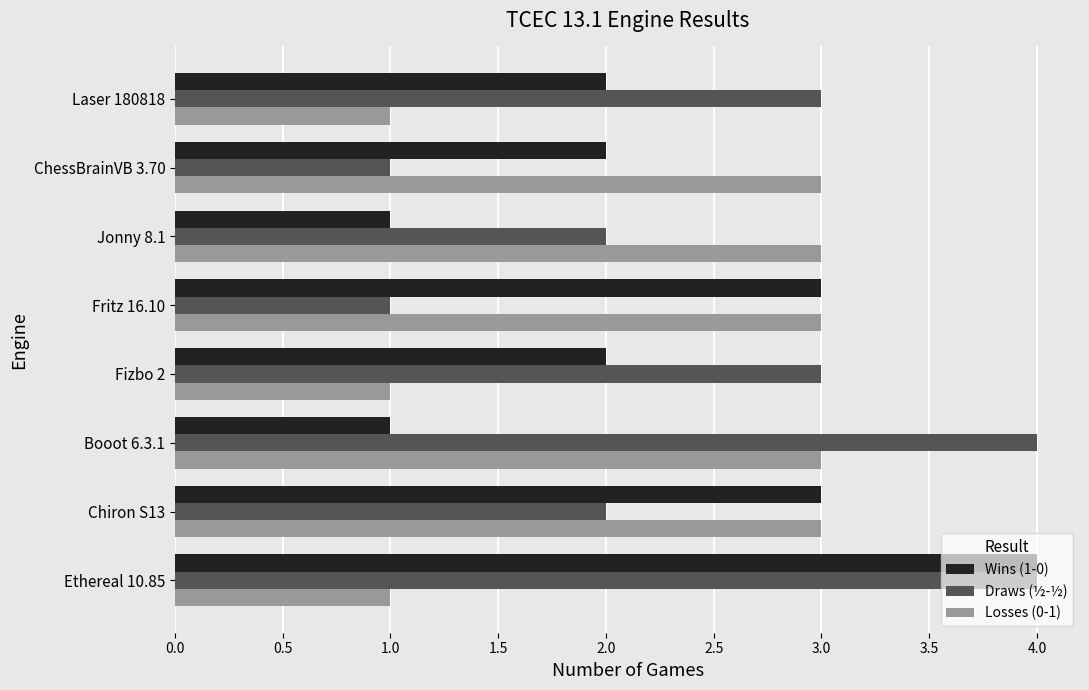

At Laser 180818, list the series in order from smallest to largest.

Losses (0-1), Wins (1-0), Draws (½-½)